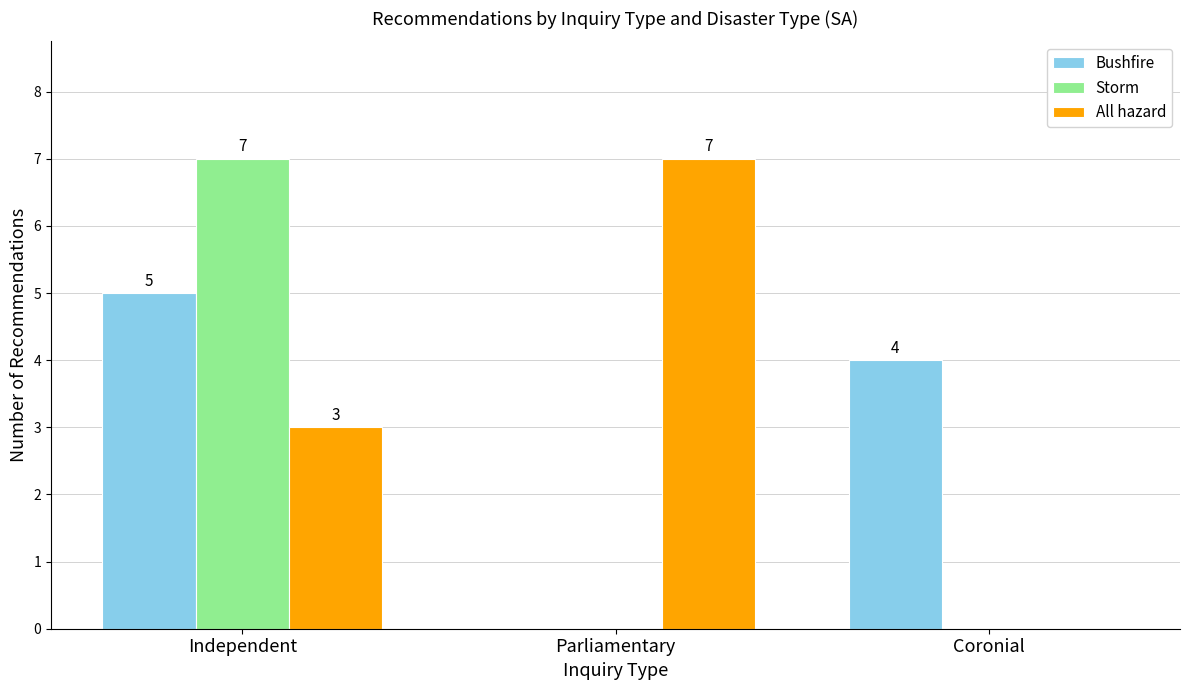

What is the difference between the All hazard values at Parliamentary and Independent?

4